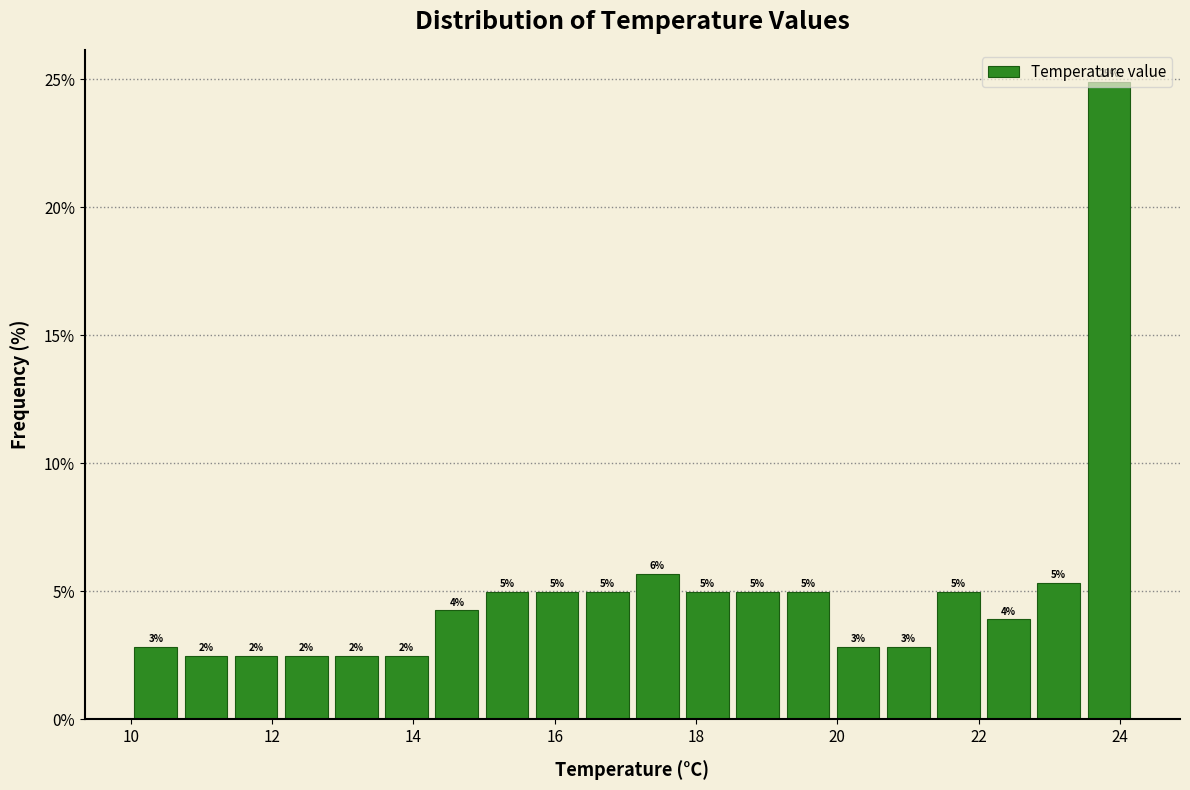

Read against the x-axis, roughly where is the centre of the tallest bar?

23.8